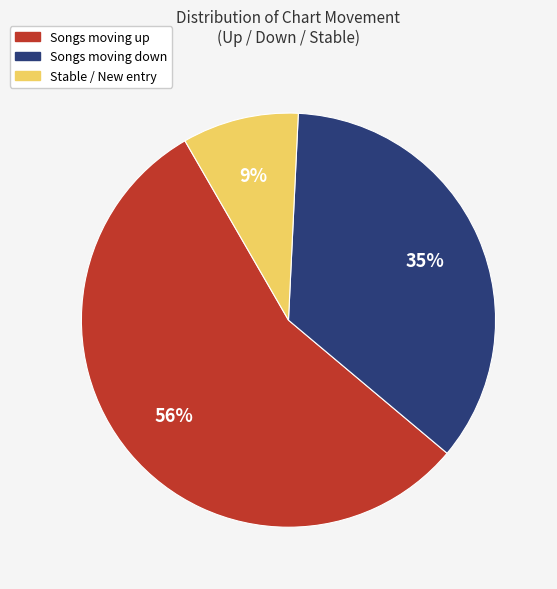

Count the number of slices in the pie.

3